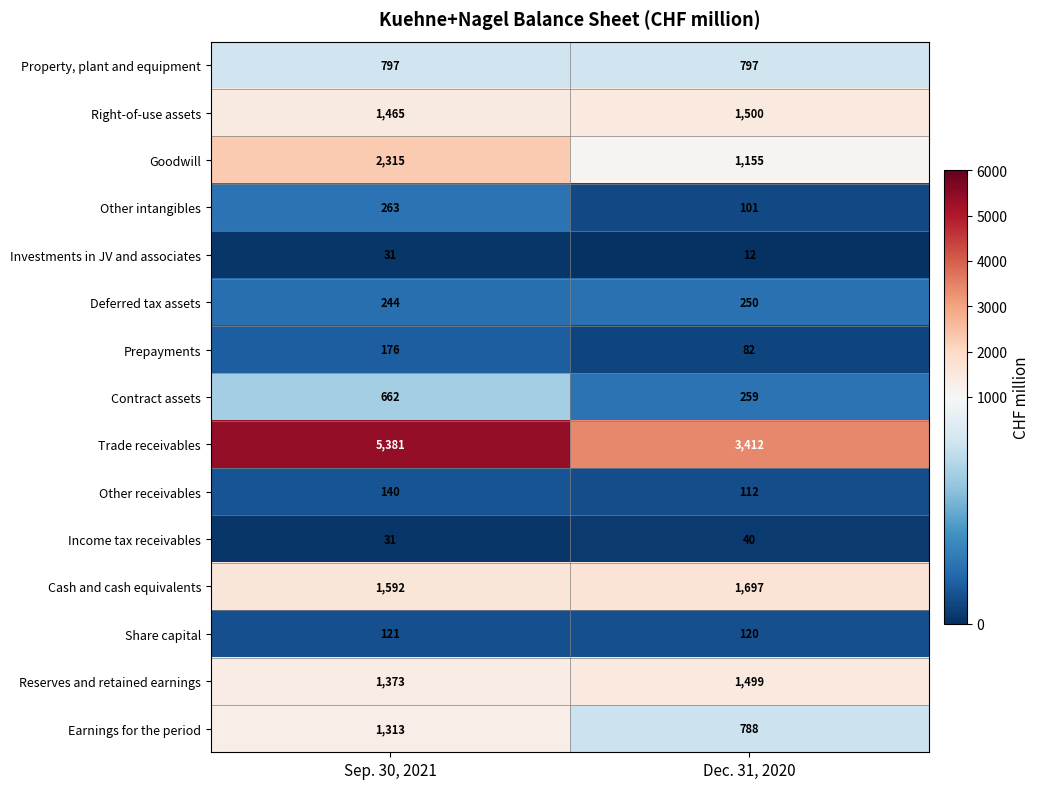

What is the spread (max minus min) of values at Sep. 30, 2021?

5350